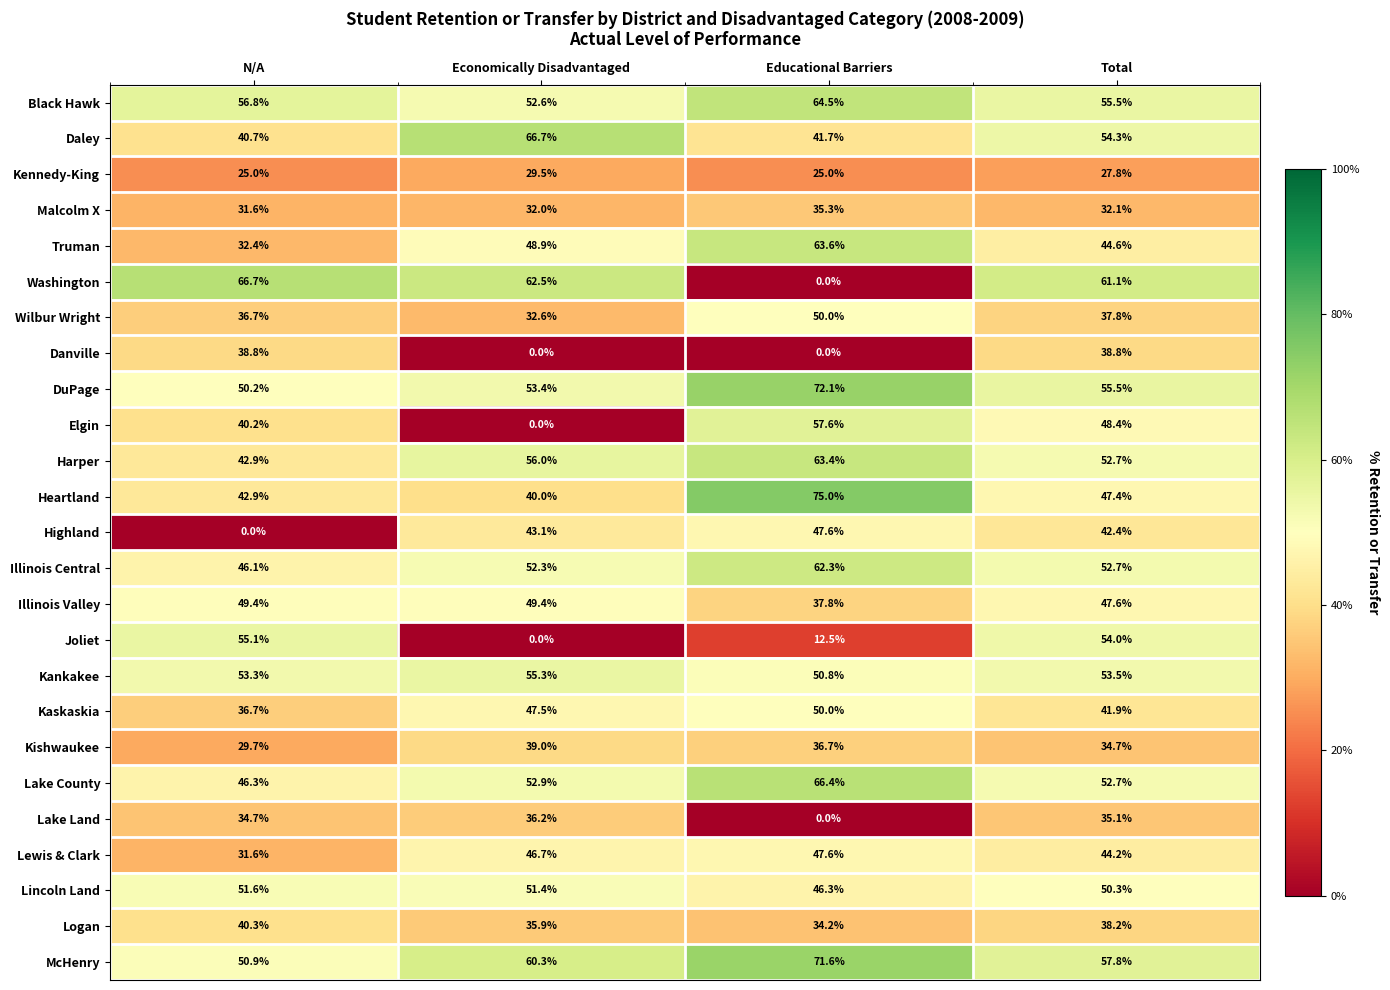

What is the total value across all series at Total?

1161.1